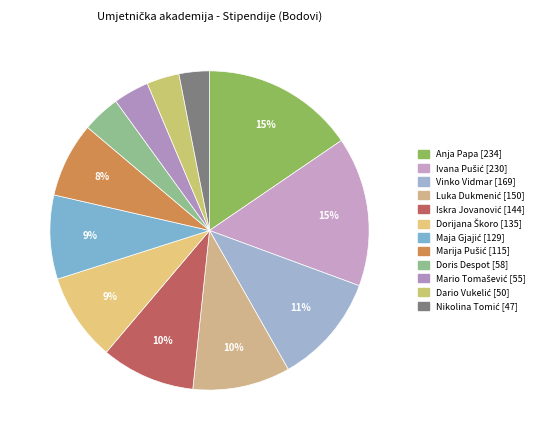

Combined, what portion of the pie is Mario Tomašević and Vinko Vidmar?

14.8%